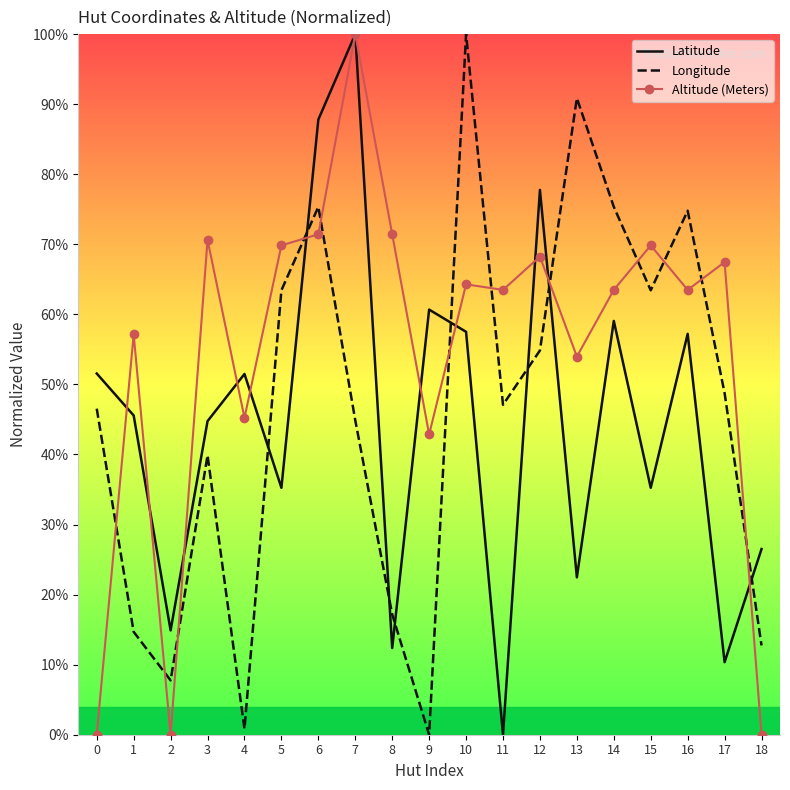

Between 3 and 5, which series saw the biggest shift?

Longitude